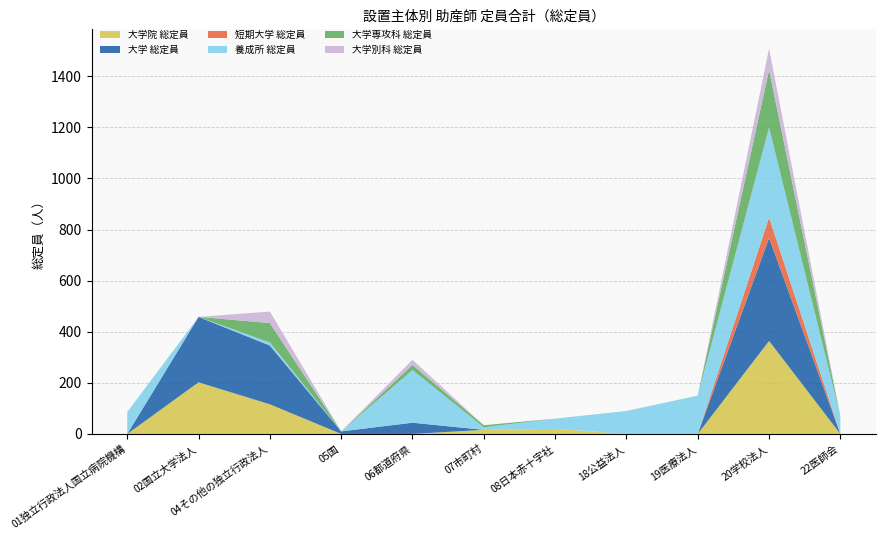

Reading right to left, extract all data points from this chart.

大学院 総定員: 22医師会=0	20学校法人=364	19医療法人=0	18公益法人=0	08日本赤十字社=20	07市町村=16	06都道府県=0	05国=0	04その他の独立行政法人=116	02国立大学法人=202	01独立行政法人国立病院機構=0
大学 総定員: 22医師会=0	20学校法人=403	19医療法人=0	18公益法人=0	08日本赤十字社=0	07市町村=0	06都道府県=44	05国=10	04その他の独立行政法人=230	02国立大学法人=256	01独立行政法人国立病院機構=0
短期大学 総定員: 22医師会=0	20学校法人=80	19医療法人=0	18公益法人=0	08日本赤十字社=0	07市町村=0	06都道府県=0	05国=0	04その他の独立行政法人=0	02国立大学法人=0	01独立行政法人国立病院機構=0
養成所 総定員: 22医師会=69	20学校法人=352	19医療法人=150	18公益法人=90	08日本赤十字社=40	07市町村=10	06都道府県=206	05国=0	04その他の独立行政法人=12	02国立大学法人=0	01独立行政法人国立病院機構=86
大学専攻科 総定員: 22医師会=0	20学校法人=225	19医療法人=0	18公益法人=0	08日本赤十字社=0	07市町村=8	06都道府県=20	05国=0	04その他の独立行政法人=76	02国立大学法人=0	01独立行政法人国立病院機構=0
大学別科 総定員: 22医師会=0	20学校法人=84	19医療法人=0	18公益法人=0	08日本赤十字社=0	07市町村=0	06都道府県=20	05国=0	04その他の独立行政法人=45	02国立大学法人=0	01独立行政法人国立病院機構=0